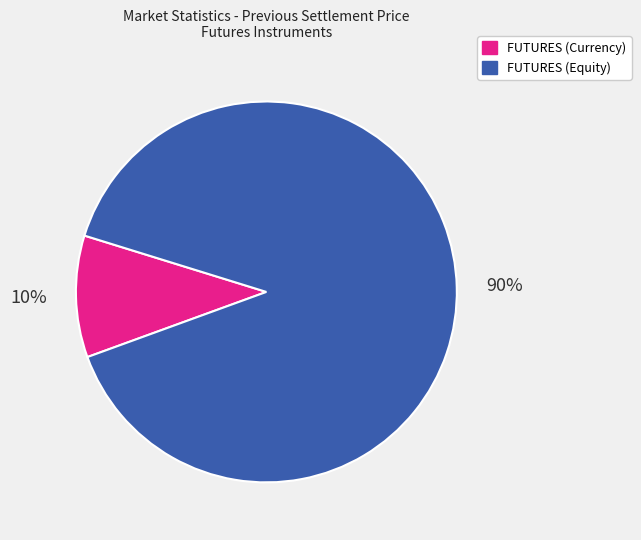

To the nearest percent, what is the average slice percentage?

50%